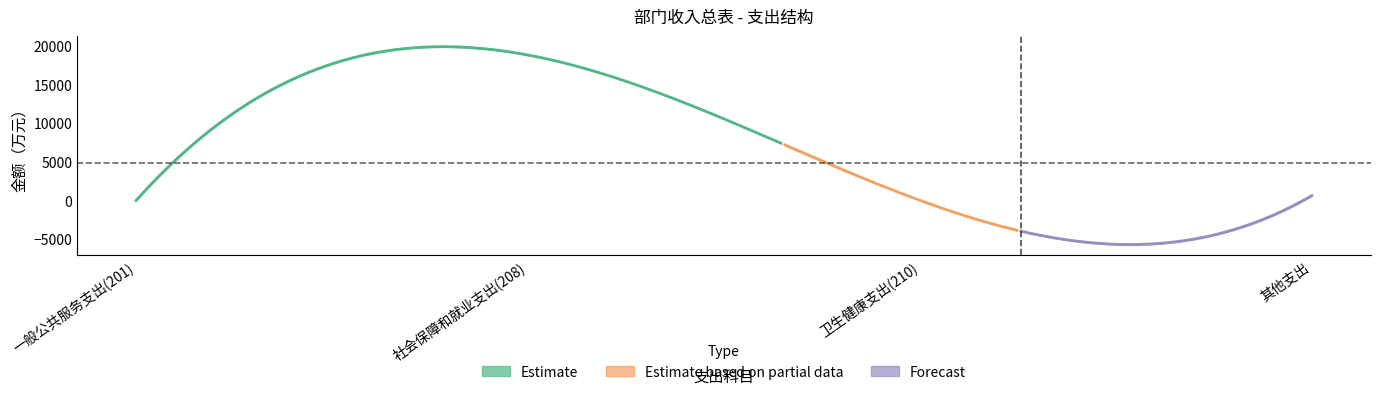

Is the value of 总计 at 一般公共服务支出(201) greater than the value of 一般公共预算拨款收入 at 社会保障和就业支出(208)?

No